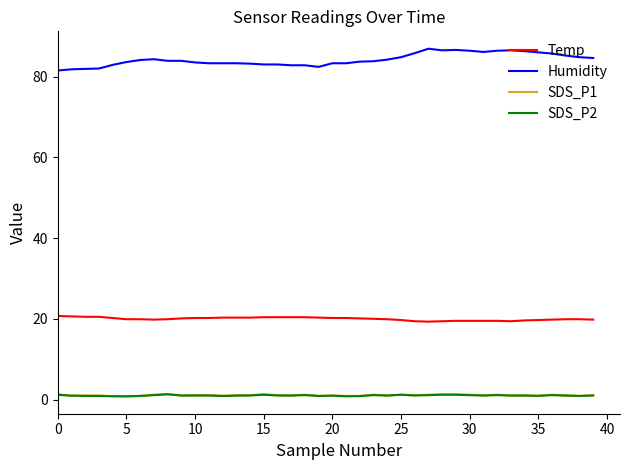

How many lines are shown in the chart?

4